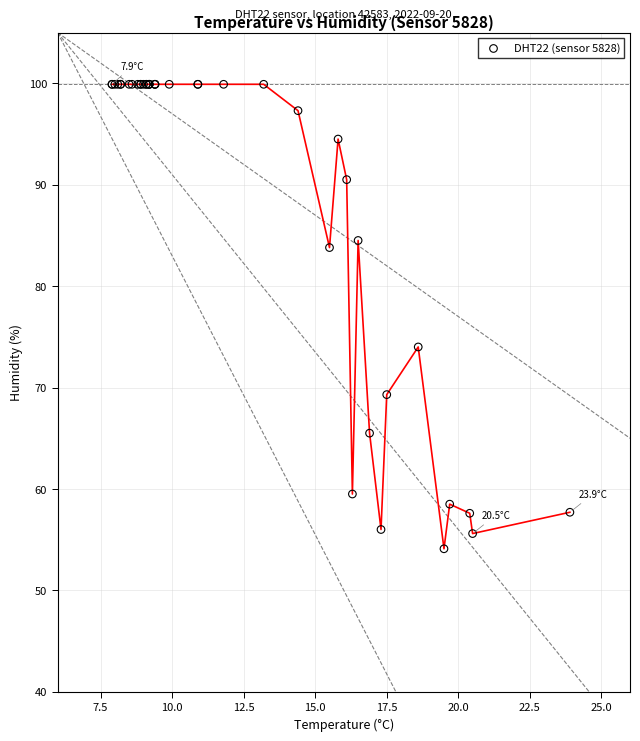

What Y value in the scatter plot is closest to 77?

74.0